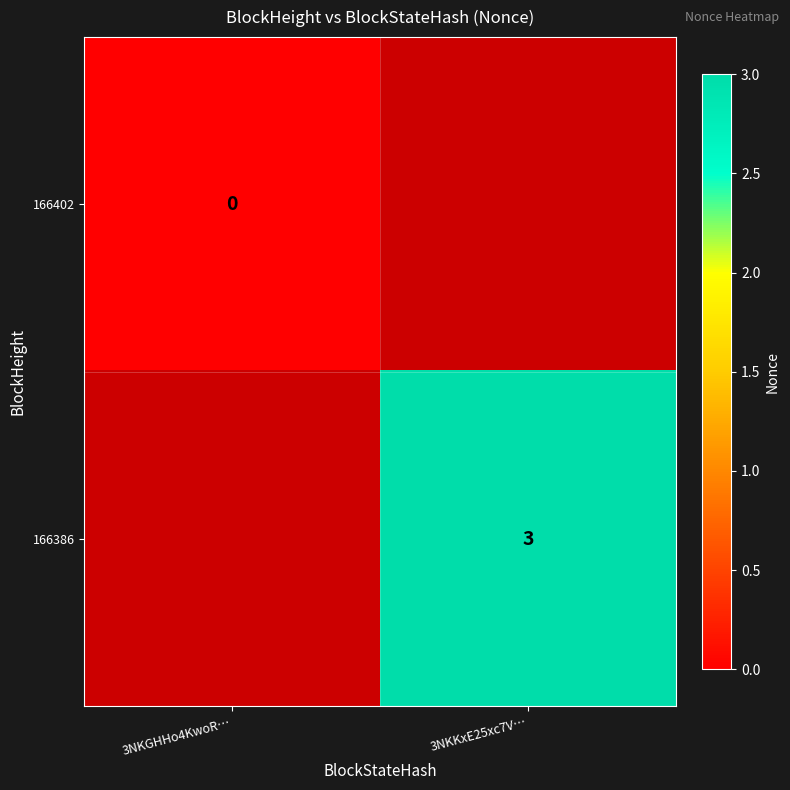

True or false: 166386 has a value of 1 at 3NKKxE25xc7V….

False